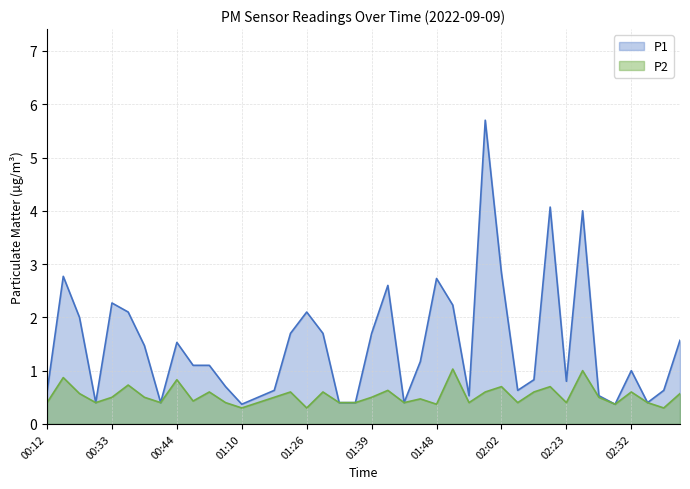

Reading right to left, extract all data points from this chart.

P1: 1.6	0.6	0.4	1.0	0.4	0.5	4.0	0.8	4.1	0.8	0.6	2.8	5.7	0.5	2.2	2.7	1.2	0.4	2.6	1.7	0.4	0.4	1.7	2.1	1.7	0.6	0.5	0.4	0.7	1.1	1.1	1.5	0.4	1.5	2.1	2.3	0.4	2.0	2.8	0.6
P2: 0.6	0.3	0.4	0.6	0.4	0.5	1.0	0.4	0.7	0.6	0.4	0.7	0.6	0.4	1.0	0.4	0.5	0.4	0.6	0.5	0.4	0.4	0.6	0.3	0.6	0.5	0.4	0.3	0.4	0.6	0.4	0.8	0.4	0.5	0.7	0.5	0.4	0.6	0.9	0.4